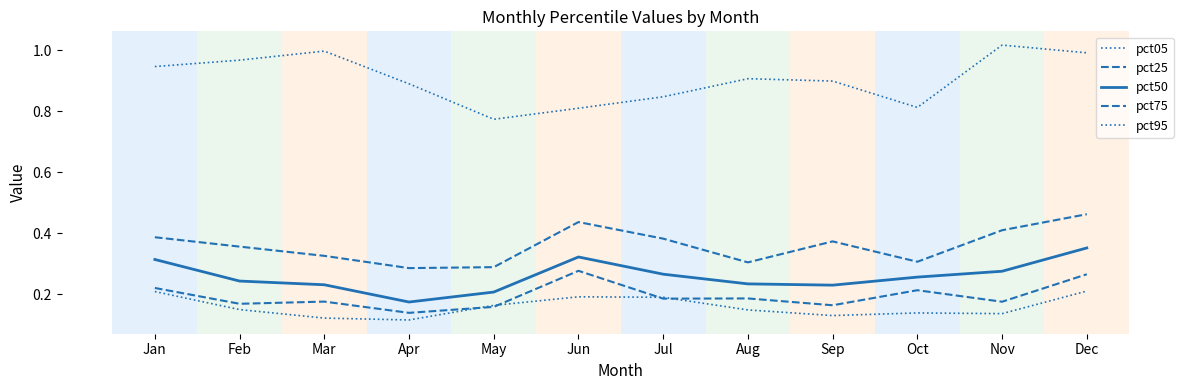

How many lines are shown in the chart?

5